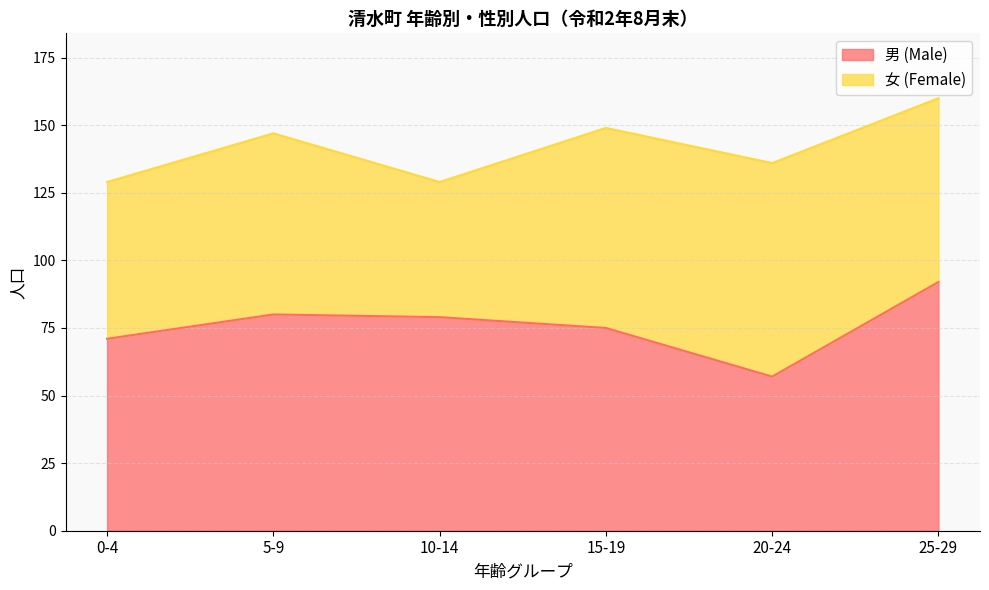

At which category does the data reach its first local peak?

5-9